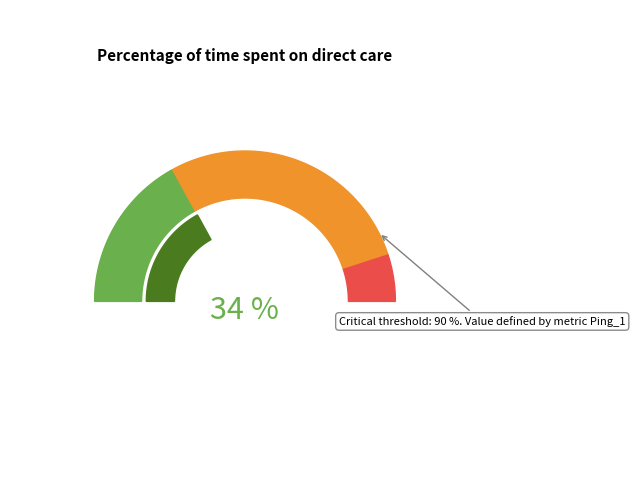

Which series has the largest range (max minus min)?

Direct care